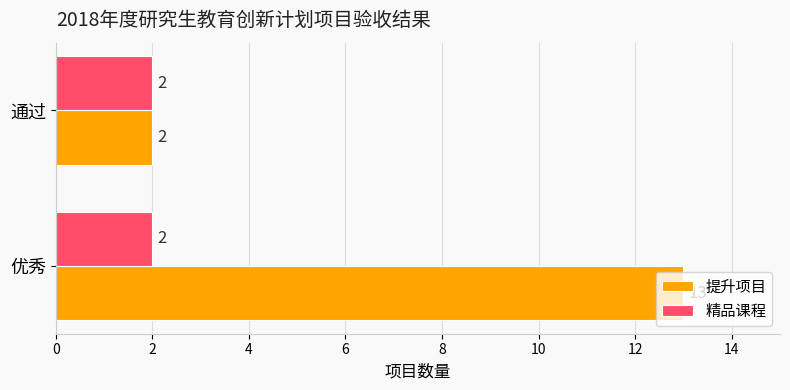

Which category has the lowest value in the 提升项目 series?

通过